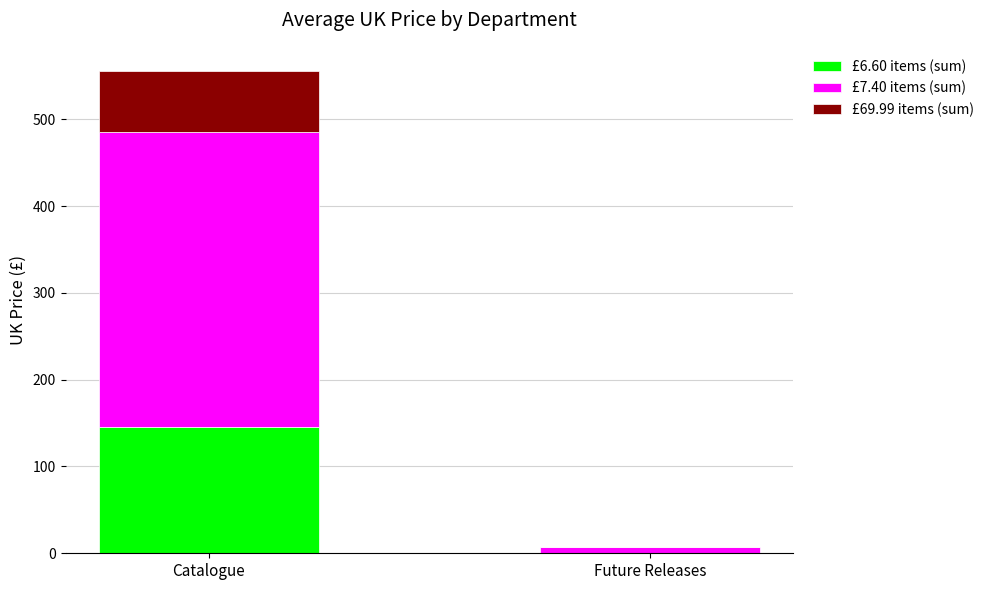

Count the number of categories in the chart.

2